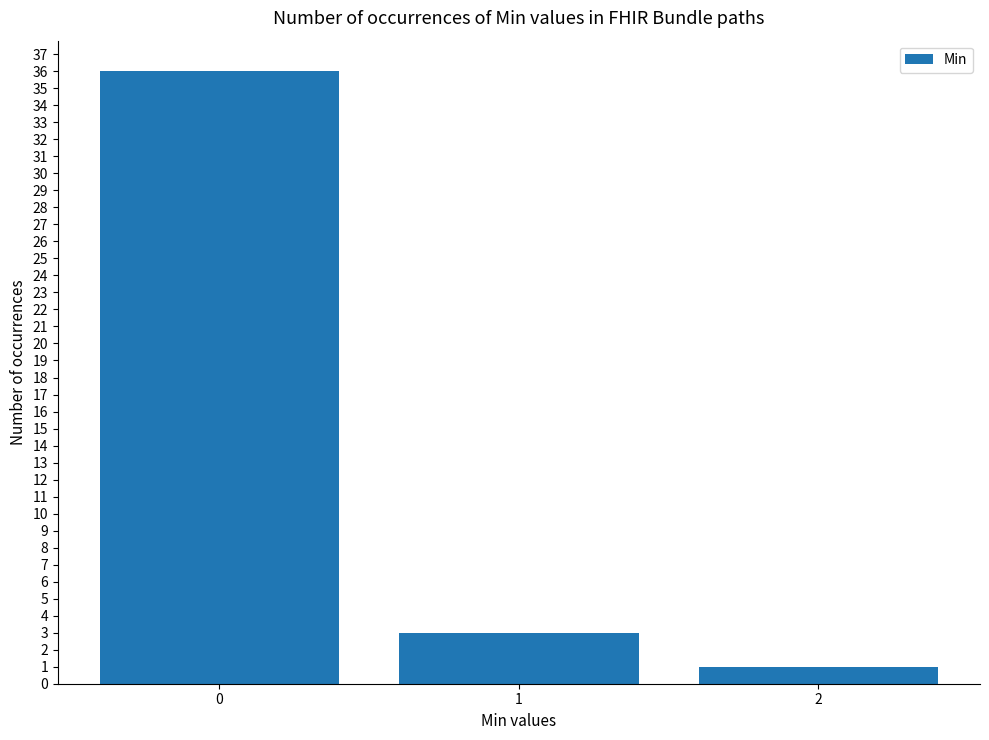

Reading left to right, list all the values displayed in this chart.

0=36	1=3	2=1